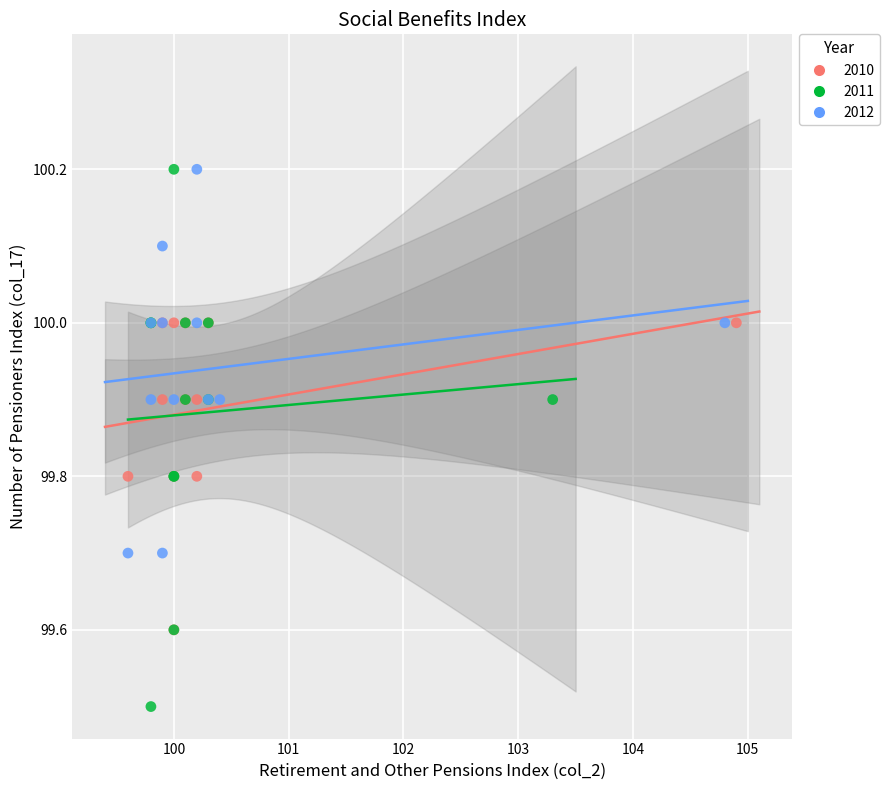

Which series has the largest Y range (max minus min)?

2011